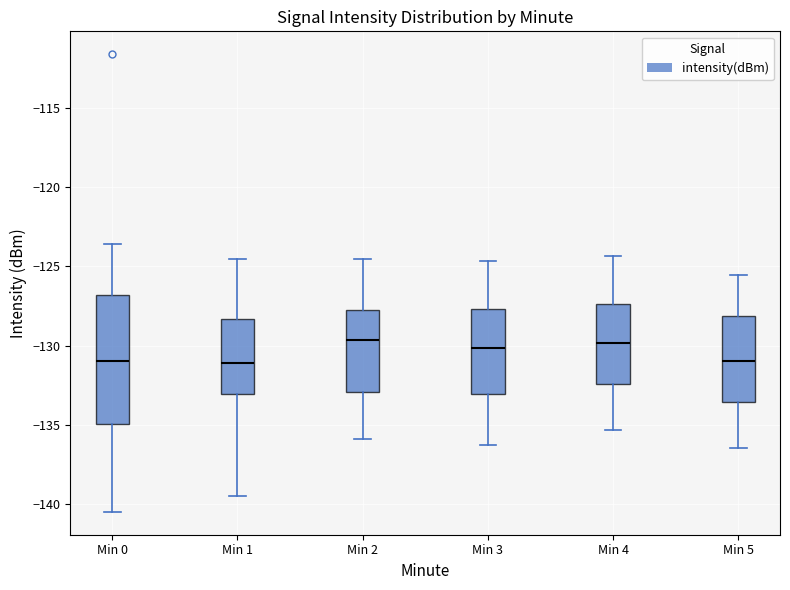

Reading left to right, transcribe this box plot: for each box, give where its median line is, the range the box spans, and where its two whiskers end, as read against the y-axis. The values are not printed on the chart, so give them approximately, as read against the axis.

Min 0: median -131.0, box -135.0 to -127.0, whiskers -140.5 to -123.5
Min 1: median -131.0, box -133.0 to -128.5, whiskers -139.5 to -124.5
Min 2: median -129.5, box -133.0 to -127.5, whiskers -136.0 to -124.5
Min 3: median -130.0, box -133.0 to -127.5, whiskers -136.0 to -124.5
Min 4: median -130.0, box -132.5 to -127.5, whiskers -135.5 to -124.5
Min 5: median -131.0, box -133.5 to -128.0, whiskers -136.5 to -125.5